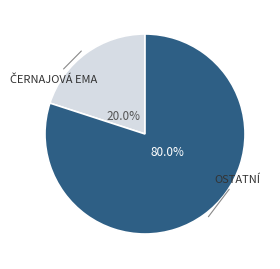

Does any single category account for the majority?

Yes